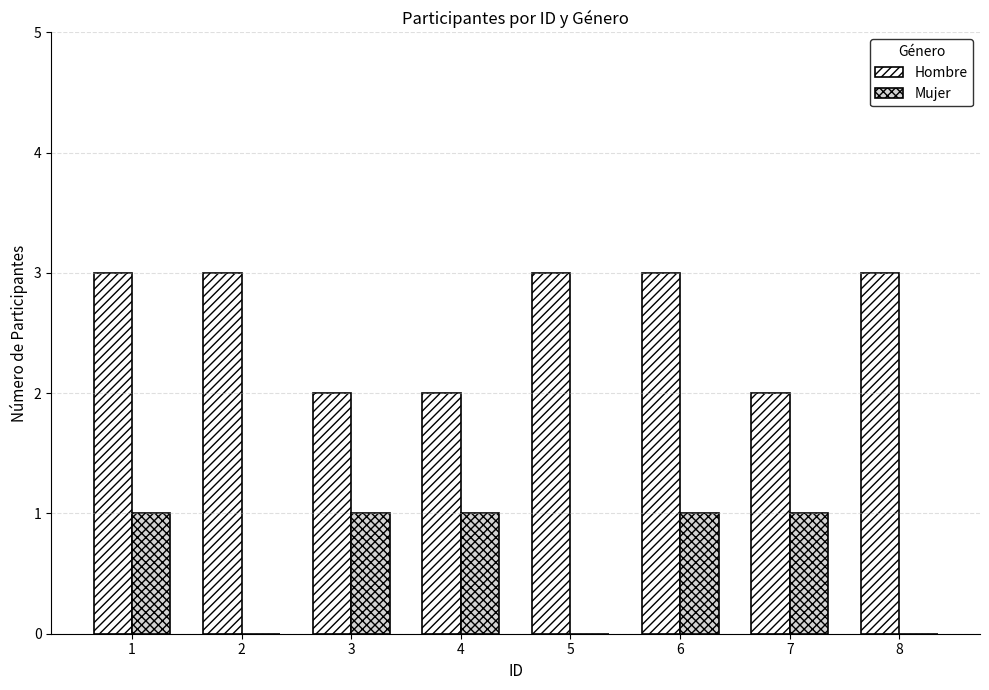

What is the maximum value shown in the chart?

3